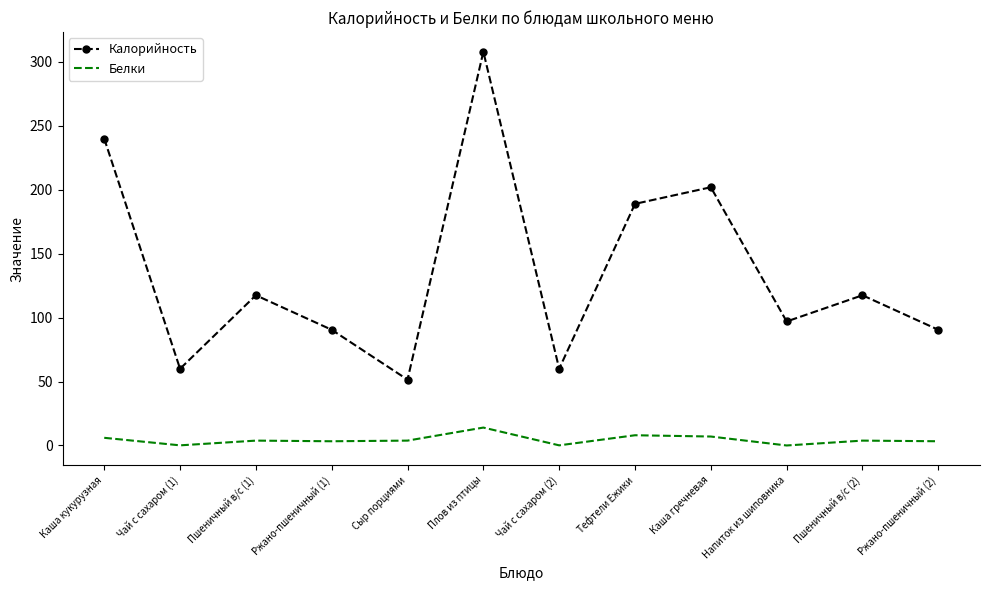

True or false: Белки and Калорийность cross at least once.

False